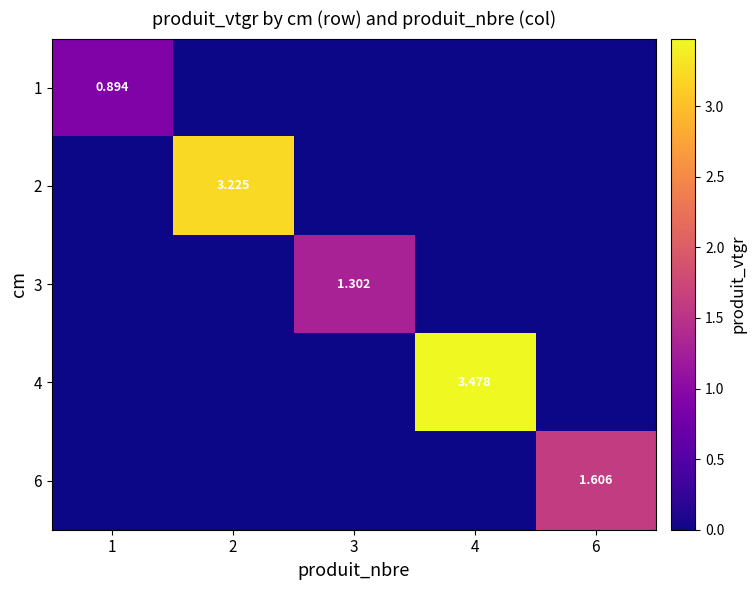

Count the 1 values in the range 0 to 1.

5